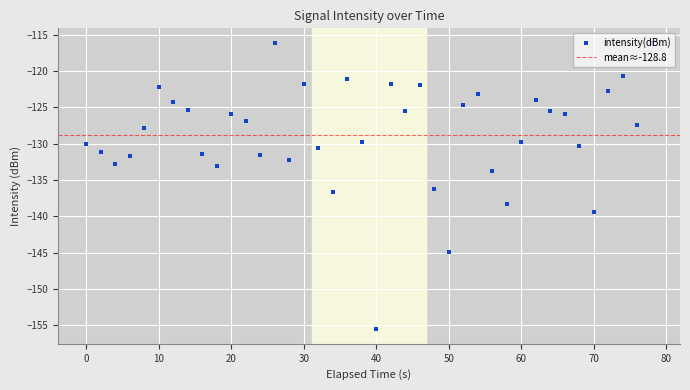

Where is the first local maximum for intensity(dBm)?

10